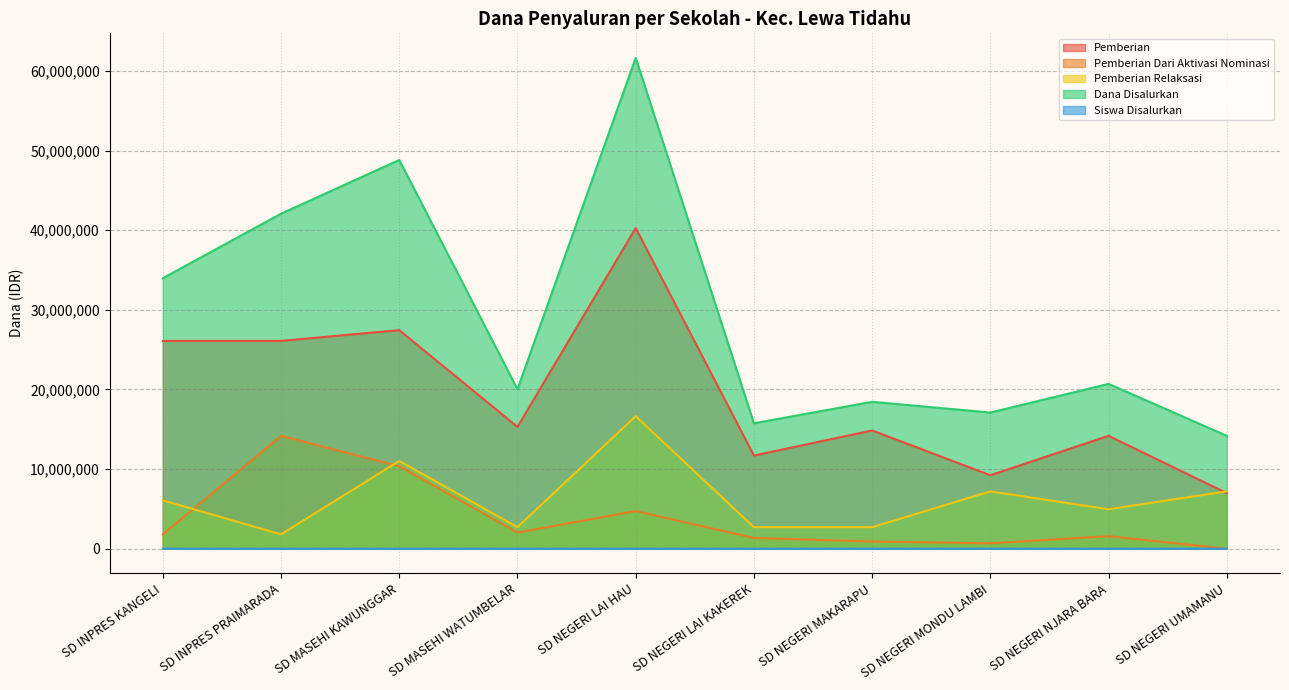

True or false: Pemberian Dari Aktivasi Nominasi has more than 0 interior local peaks.

True